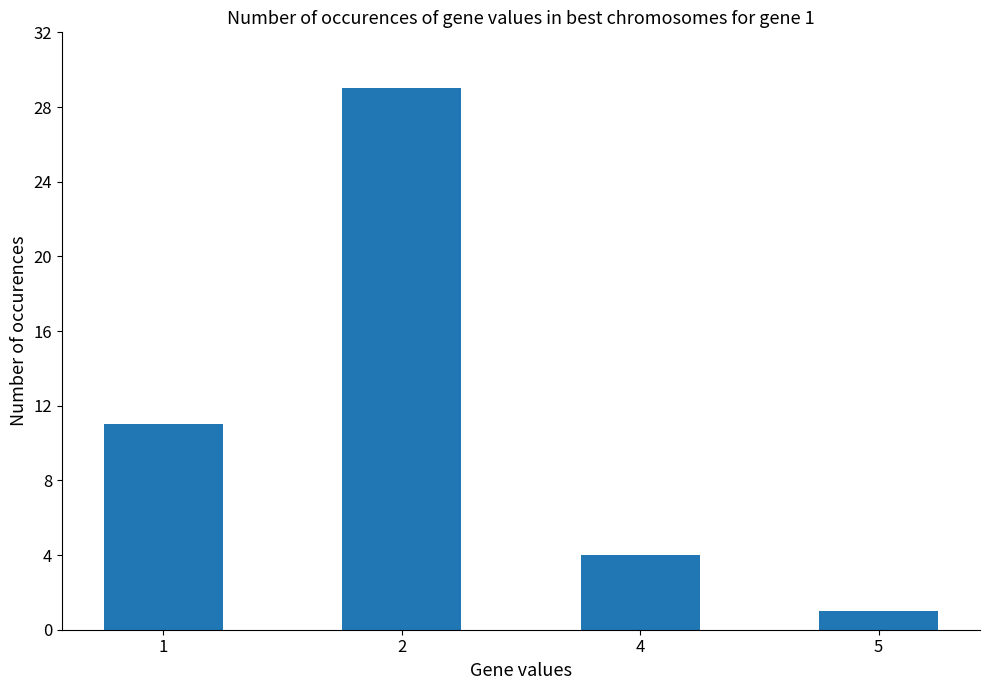

How many bars are there in total?

4